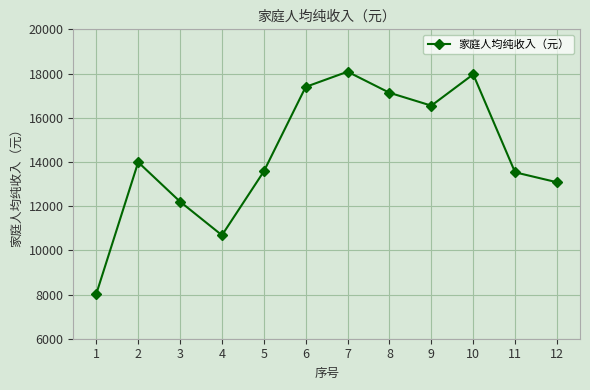

The chart shows a value of 5547.5 at 2. True or false?

False